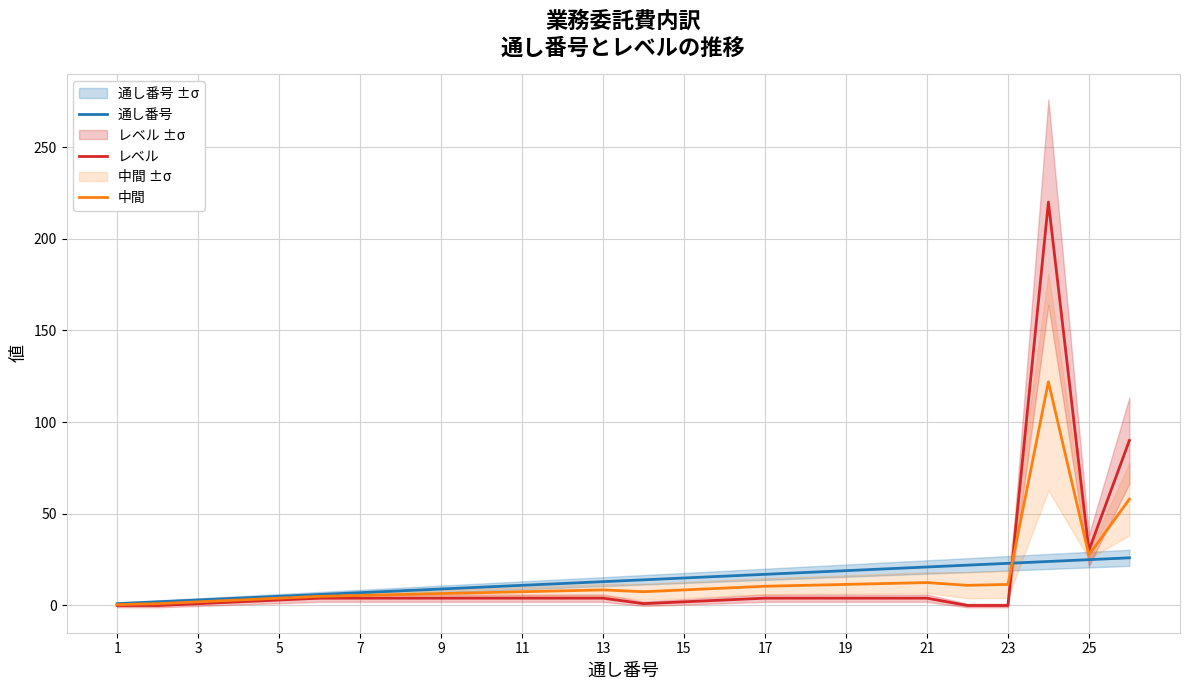

Is the value of レベル at 3 greater than the value of 中間 at 11?

No